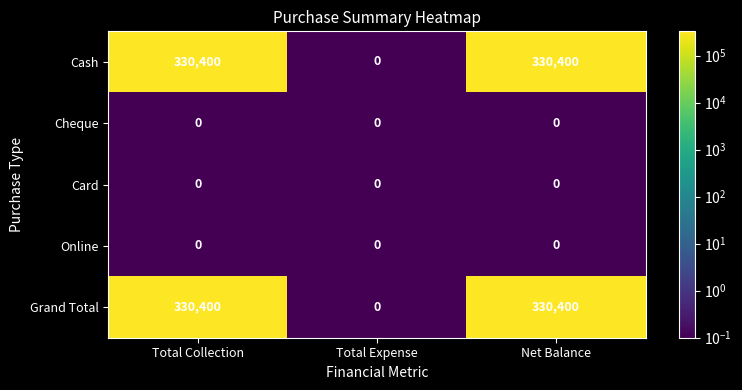

Is it true that Card equals 0 at Net Balance?

True